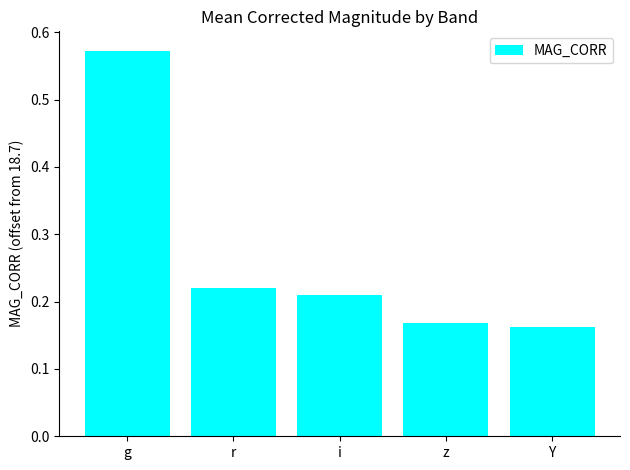

What is the sum of the values at g and Y?

0.7